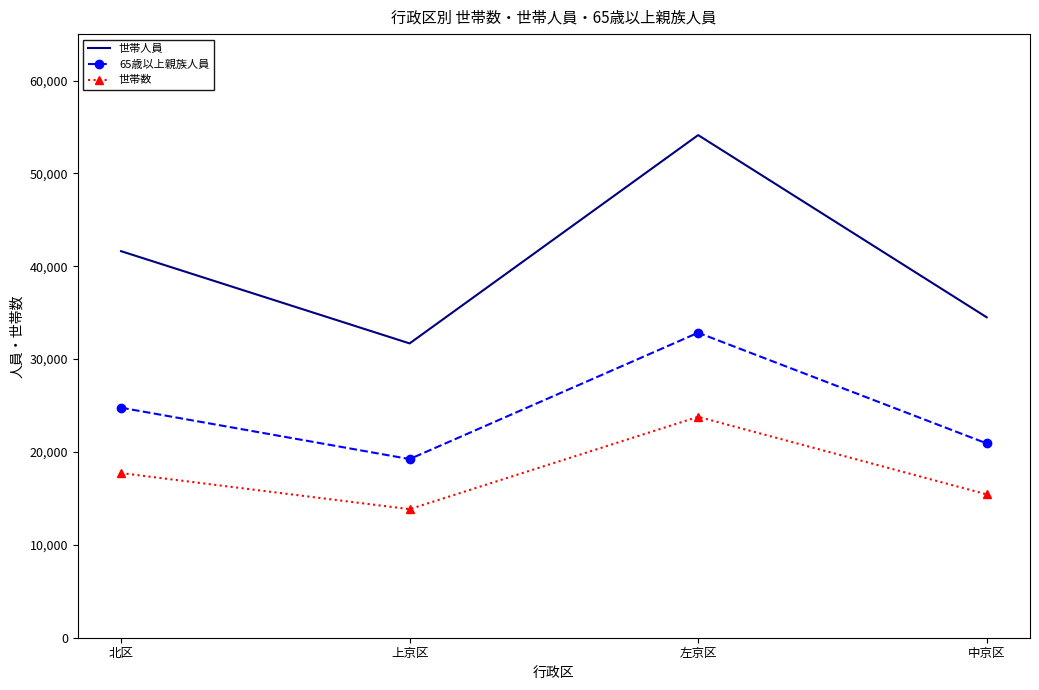

At which category does the chart reach its peak across all series?

左京区